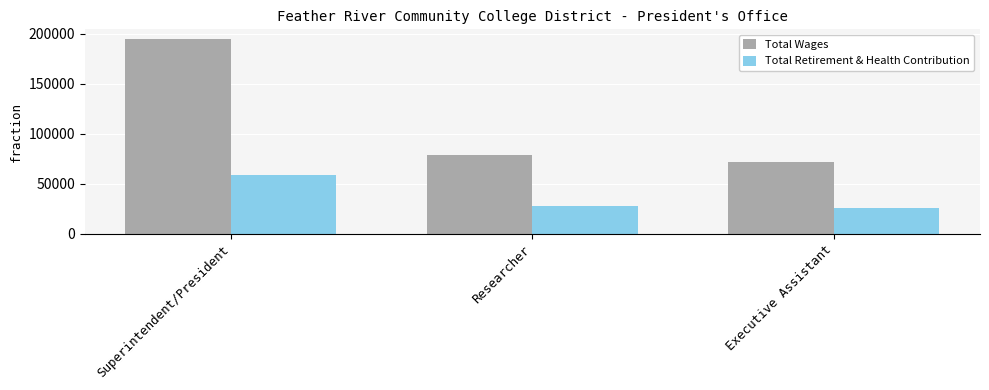

What is the value of the Total Wages bar at the 2nd from the left?

79209